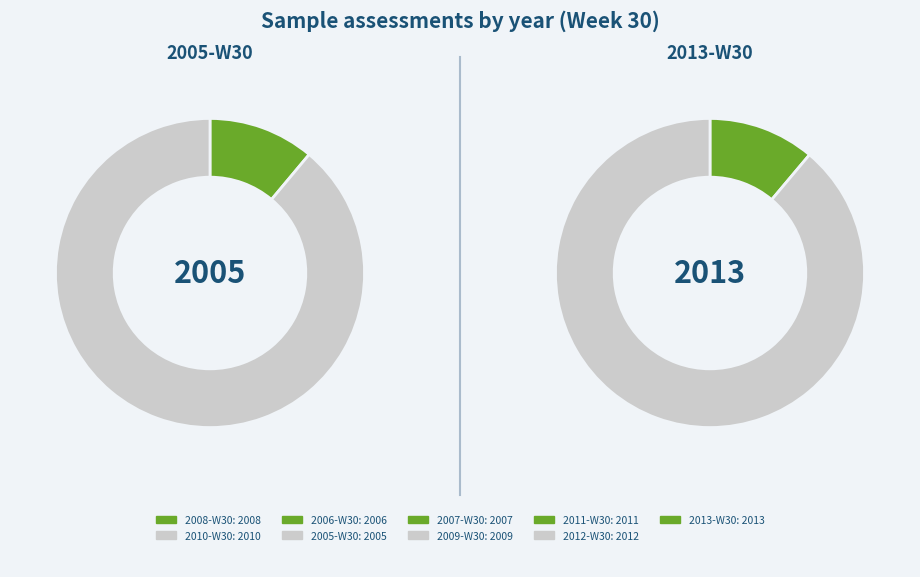

The Sample assessments during 2006-W30 slice represents 11% of the pie. True or false?

True